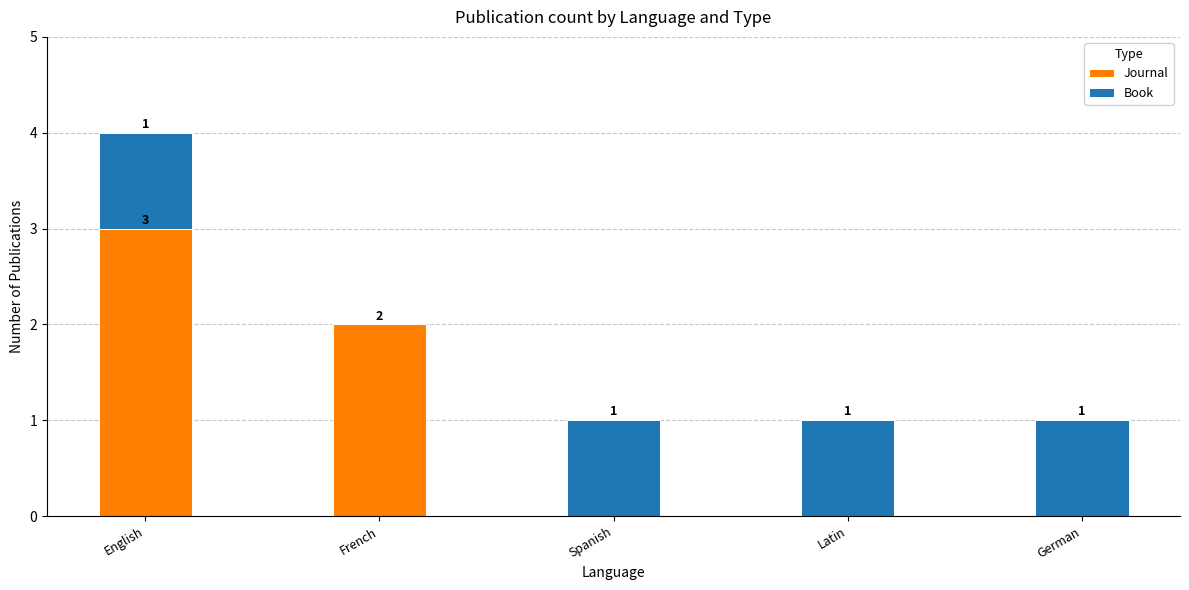

What is the maximum value for Journal?

3